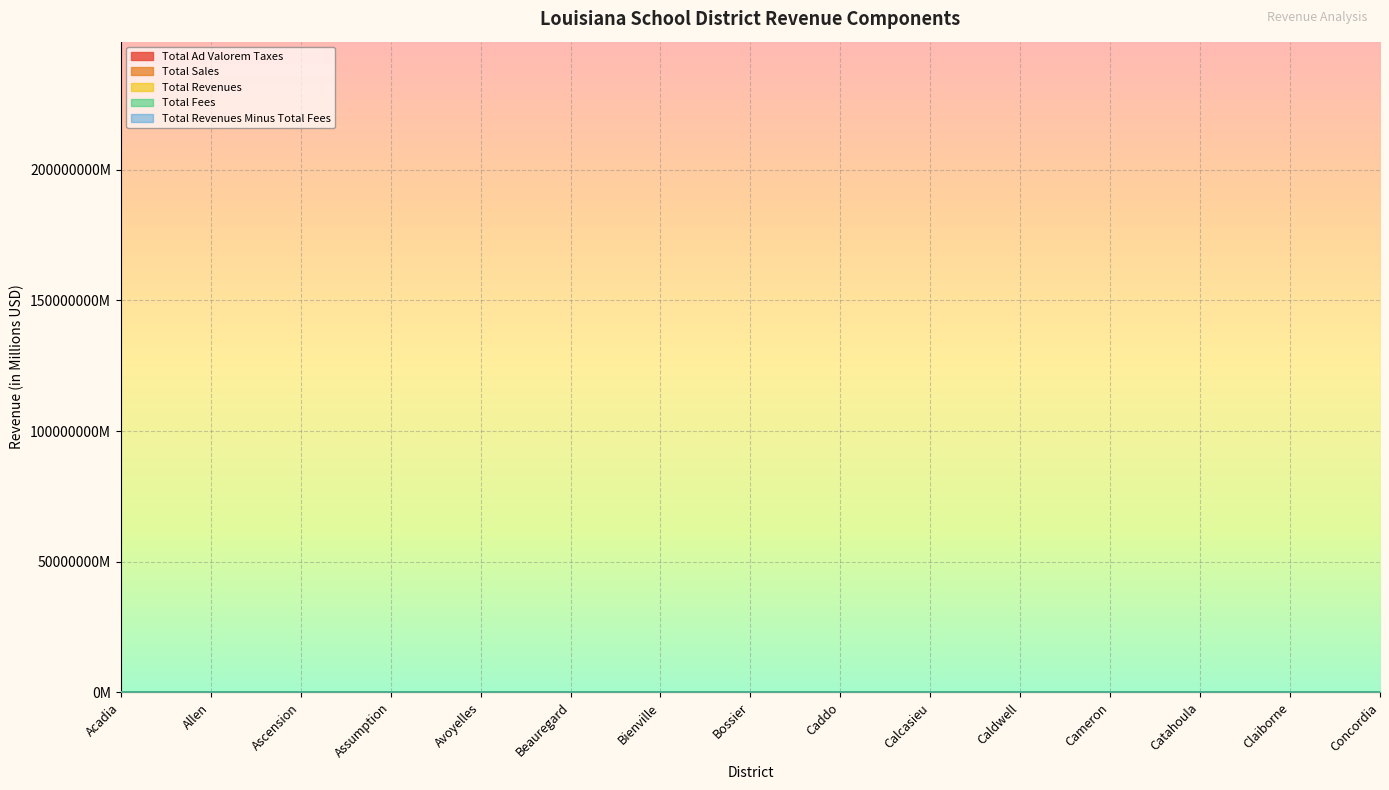

Reading right to left, extract all data points from this chart.

Total Ad Valorem Taxes: 6.5	3.9	1.2	16.2	2.6	48.8	114.5	58.5	21.2	12.8	4.1	8.3	81.4	4.1	13.3
Total Sales: 5.9	3.5	3.6	0.0	2.9	188.2	110.1	64.6	7.0	16.6	10.9	8.7	98.0	10.8	16.3
Total Revenues: 12.5	7.4	4.9	17.4	5.5	237.1	224.5	123.4	28.1	29.4	15.2	17.0	179.4	14.9	30.0
Total Fees: 0.2	0.1	0.1	0.5	0.0	1.5	3.6	2.3	0.7	0.0	0.1	0.3	3.8	0.1	0.4
Total Revenues Minus Total Fees: 12.3	7.2	4.8	16.9	5.4	235.6	221.0	121.2	27.4	29.4	15.1	16.7	175.7	14.8	29.6